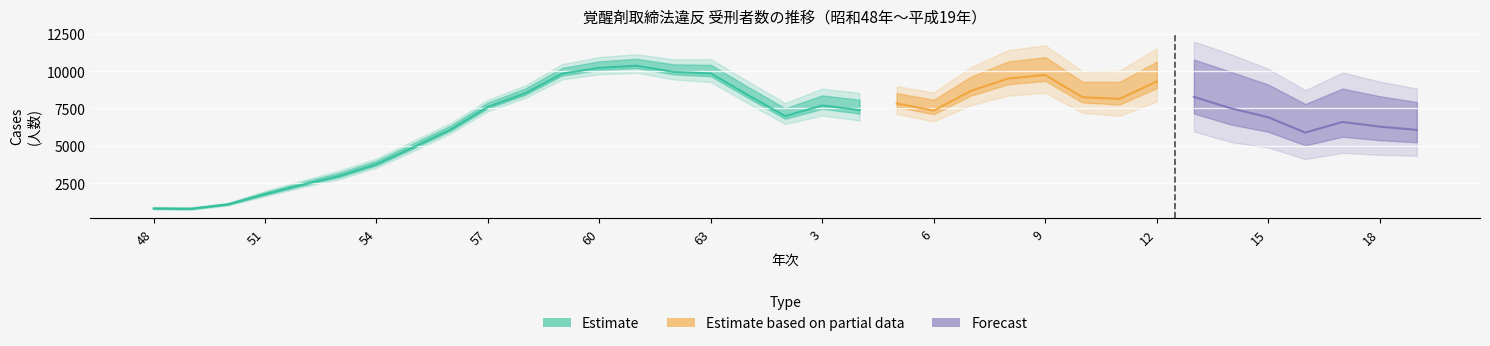

How many data points does each series have?

35